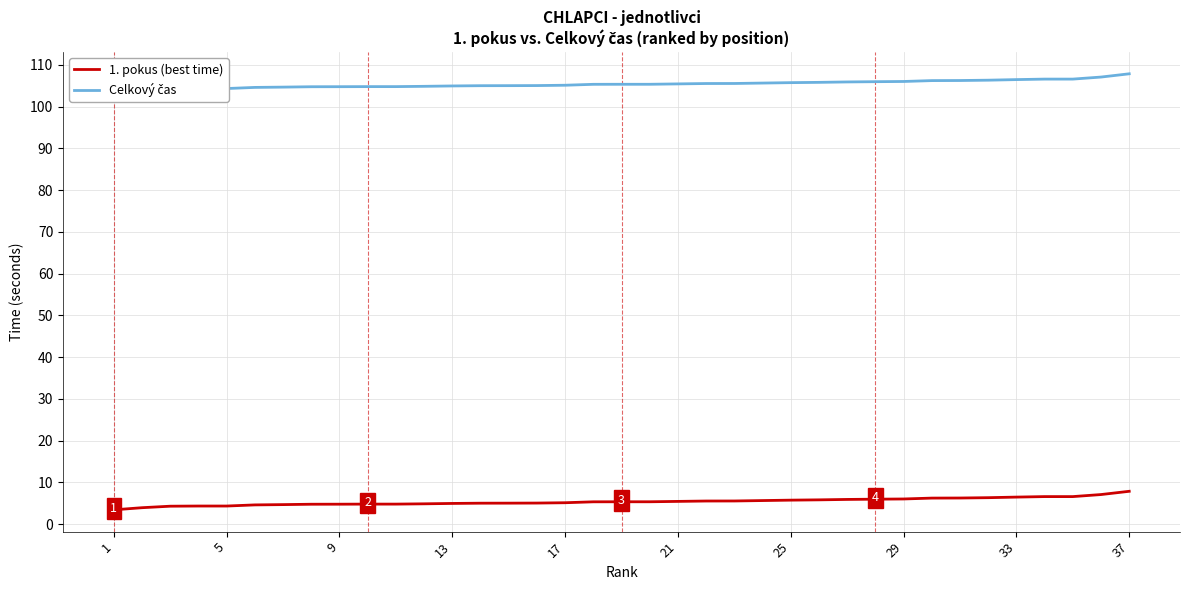

List the series in order of their peak value, highest first.

Celkový čas, 1. pokus (best time)